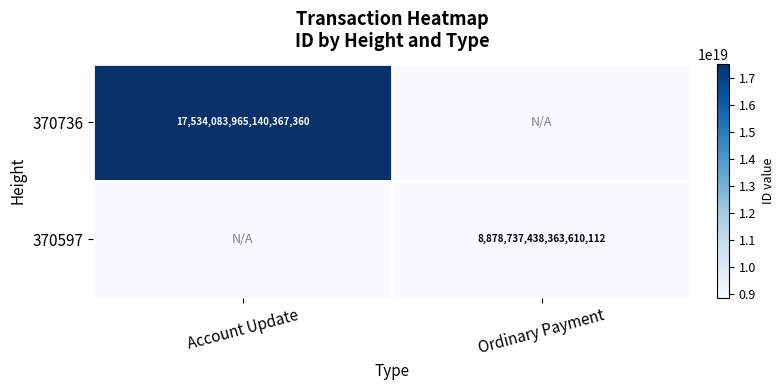

The 370736 series shows 30046452818663096320 at Account Update. True or false?

False